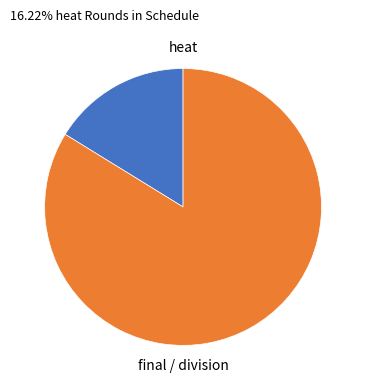

Does any single category account for the majority?

Yes